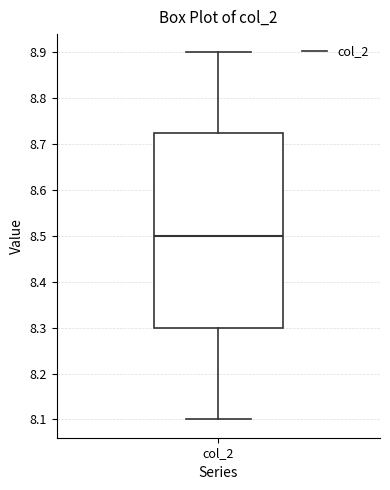

Transcribe this box plot: give where the median line is, the range the box spans, and where the two whiskers end, as read against the y-axis. The values are not printed on the chart, so give them approximately, as read against the axis.

median 8.50, box 8.30 to 8.73, whiskers 8.10 to 8.90